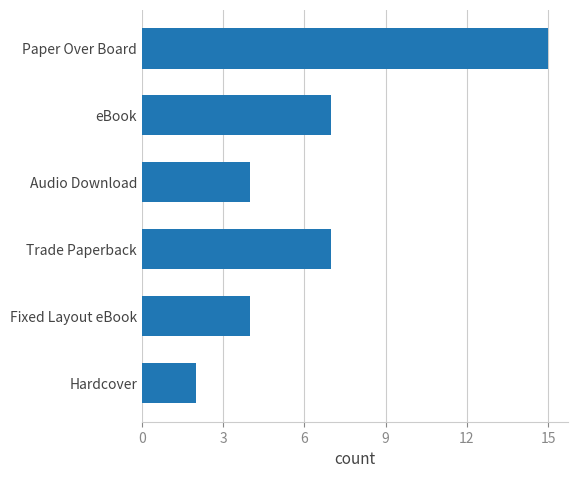

What is the value of the 1st bar from the top?

15